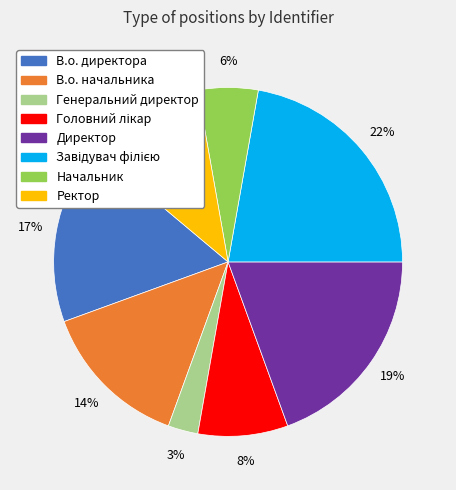

Which slice is the smallest?

Генеральний директор